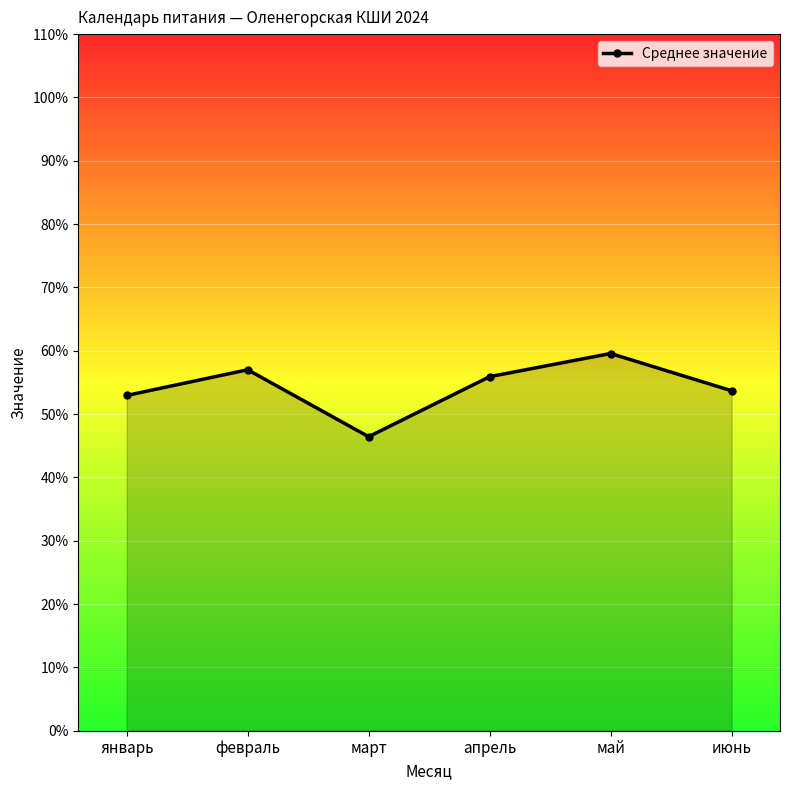

Which label corresponds to the smallest value in the chart?

март